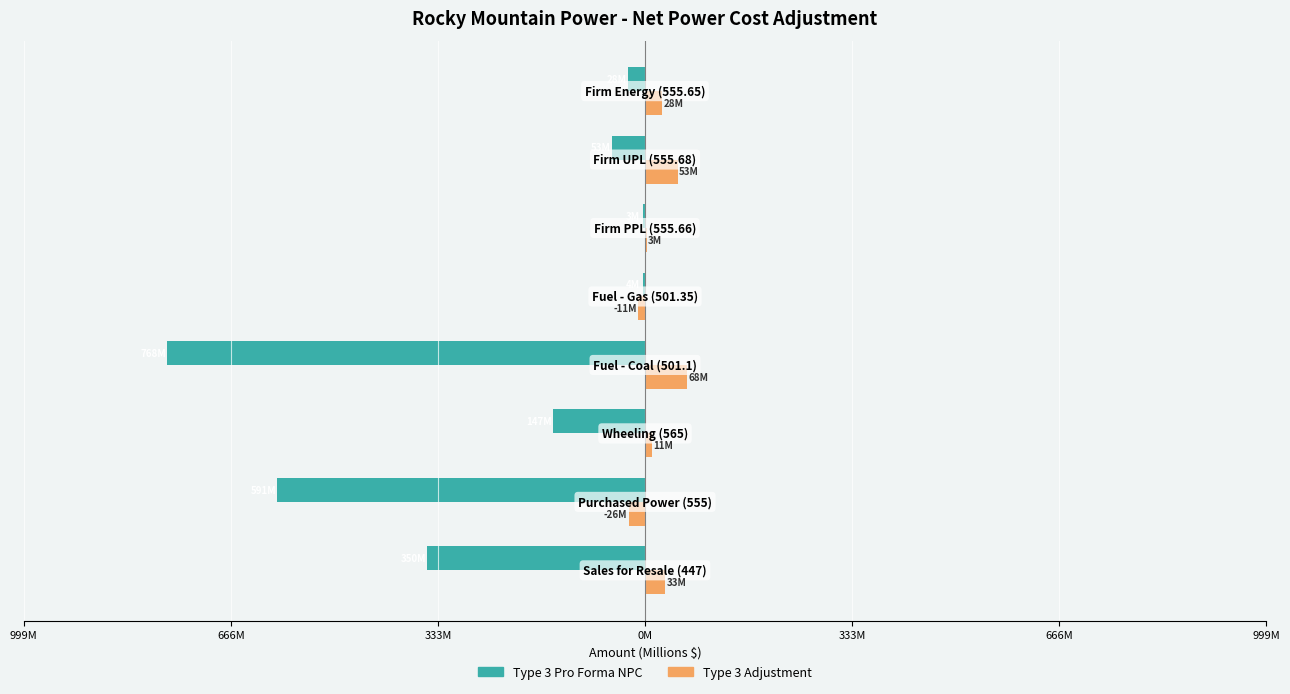

What are all the series names shown in the legend?

Type 3 Pro Forma NPC, Type 3 Adjustment